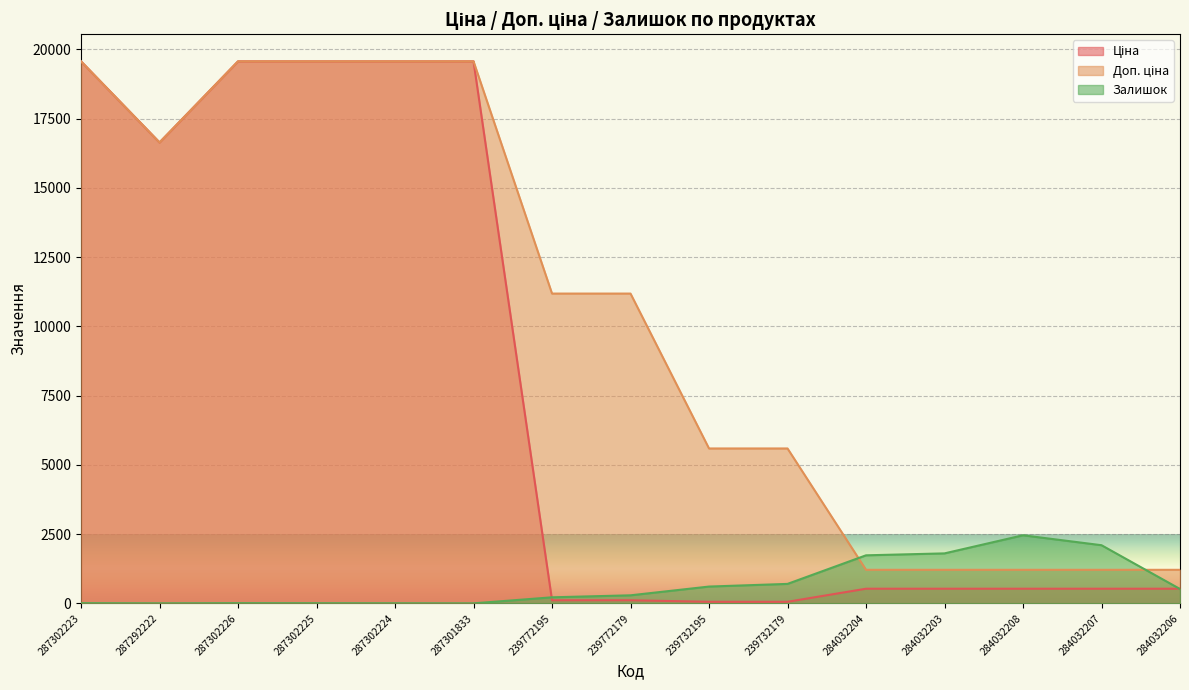

List the labels in order of Залишок value, largest first.

284032208, 284032207, 284032203, 284032204, 239732179, 239732195, 284032206, 239772179, 239772195, 287302223, 287302226, 287302225, 287302224, 287292222, 287301833